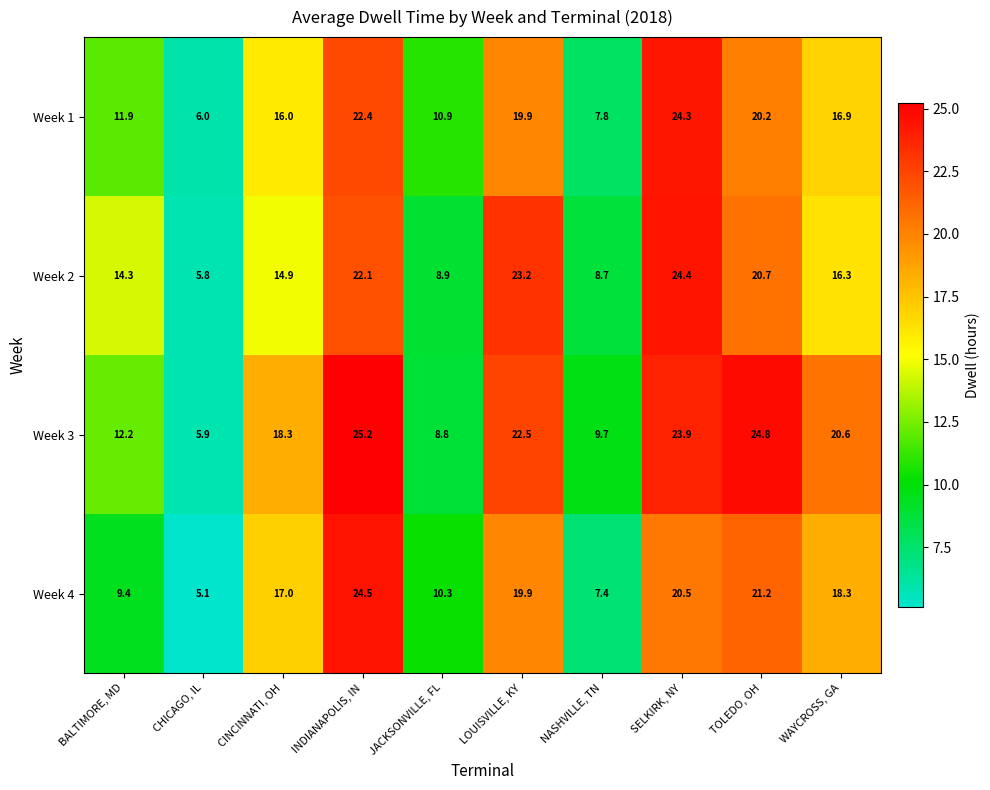

The value of Week 3 at LOUISVILLE, KY is 39.6. True or false?

False